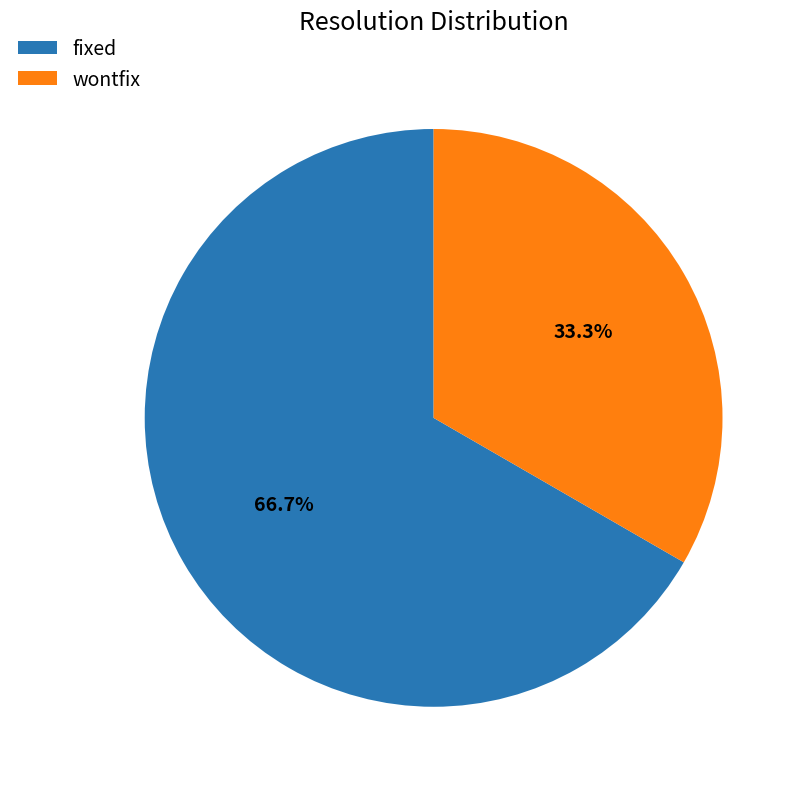

Is it true that fixed is 76% of the pie?

False